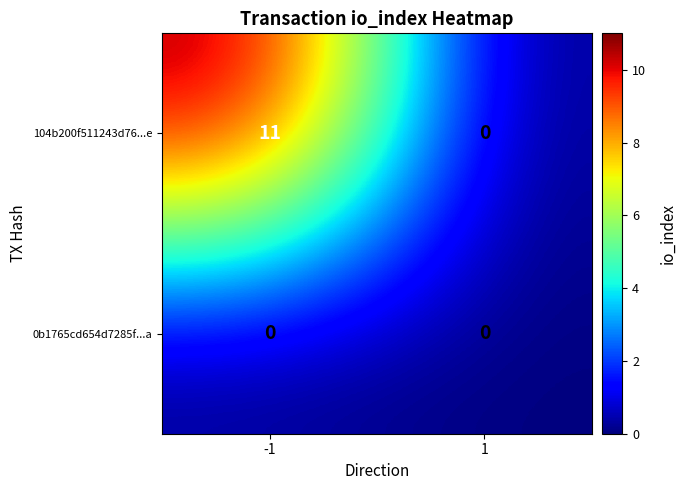

List the series in order of their peak value, lowest first.

0b1765cd654d7285f...a, 104b200f511243d76...e